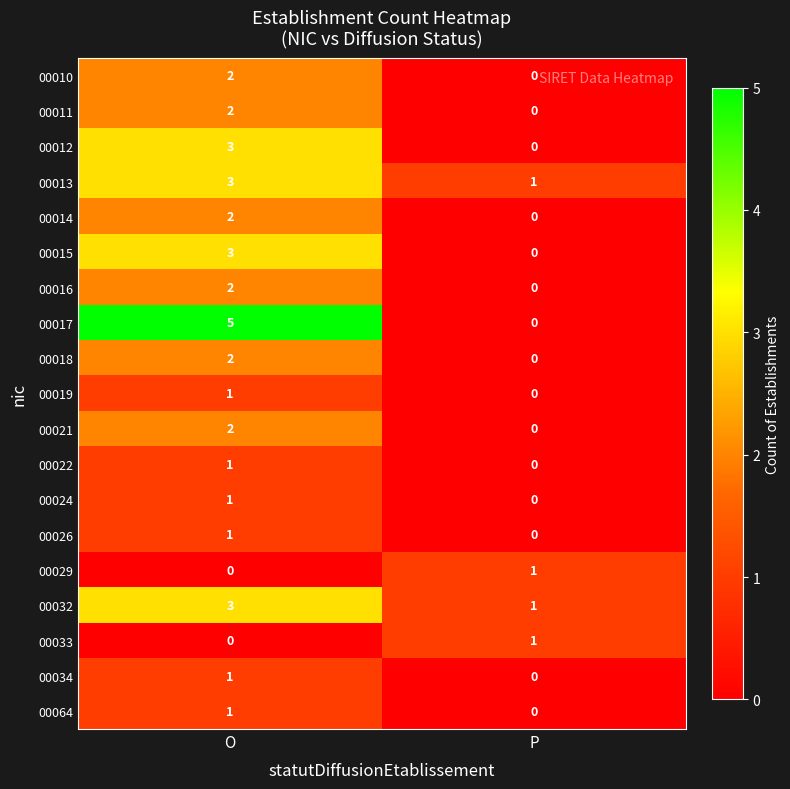

Which series changed the most between O and P?

00017